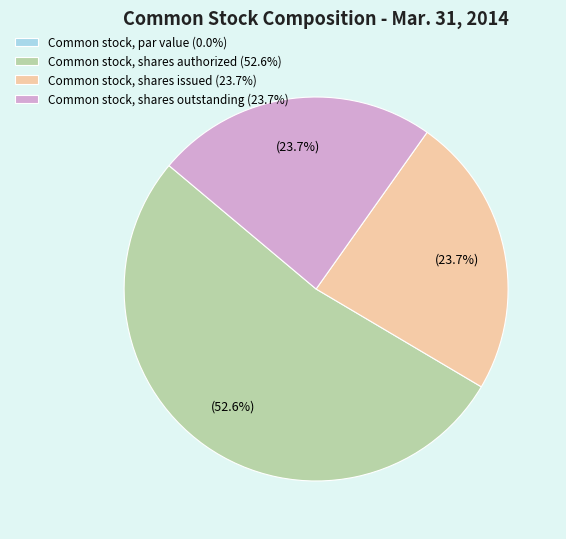

Combined, what portion of the pie is Common stock, shares issued (23.7%) and Common stock, shares authorized (52.6%)?

76.3%